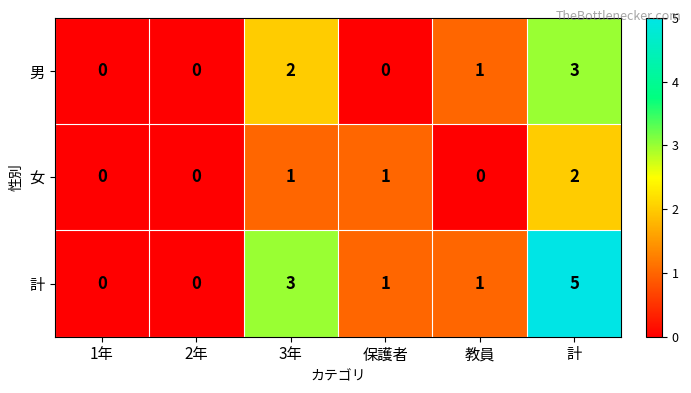

List the series in order of their overall mean, highest first.

計, 男, 女